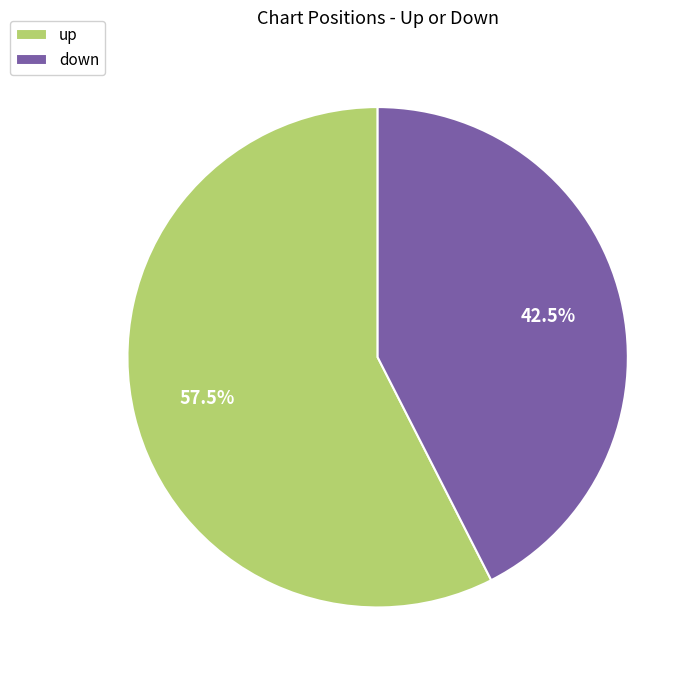

Which category has the biggest portion of the pie?

up